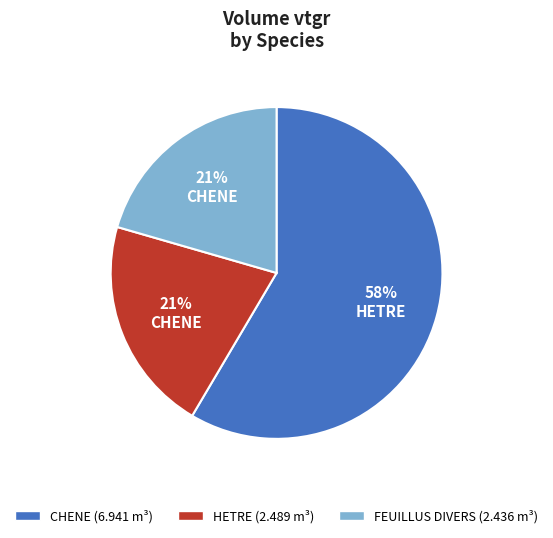

To the nearest percent, what is the average slice percentage?

33%